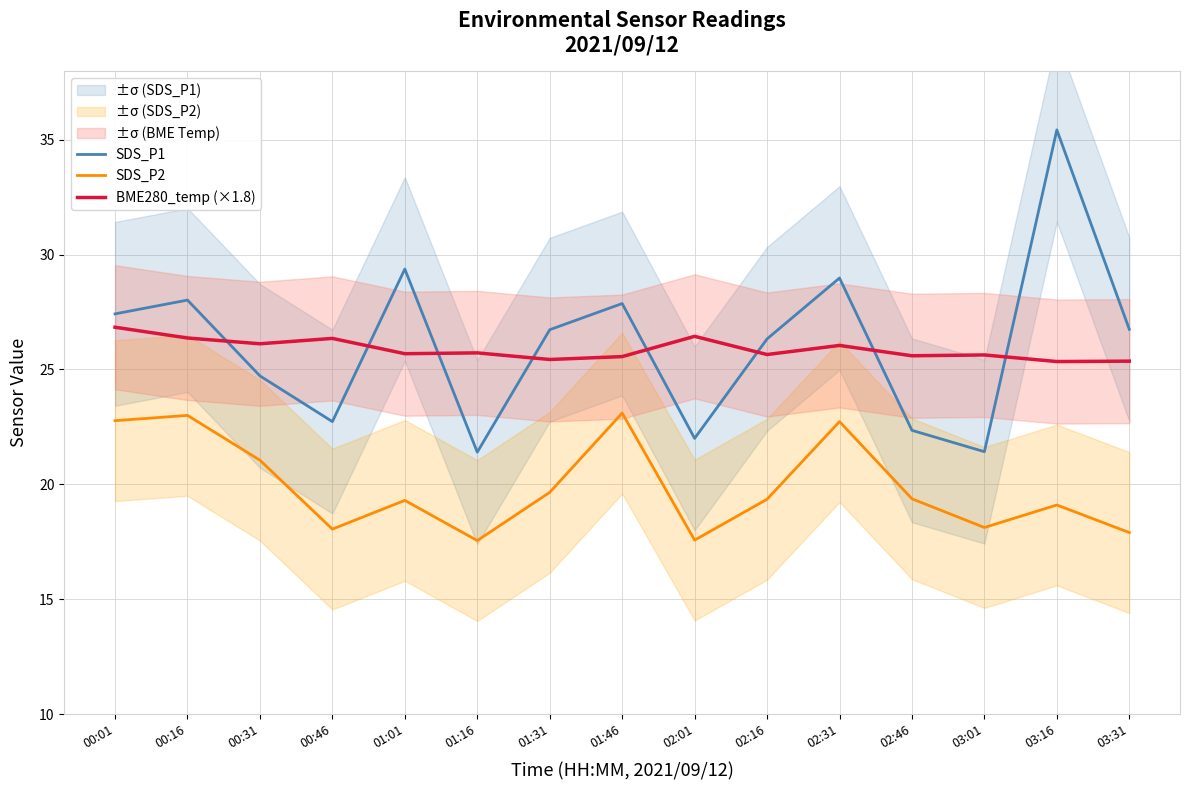

Count the number of data series in this chart.

3